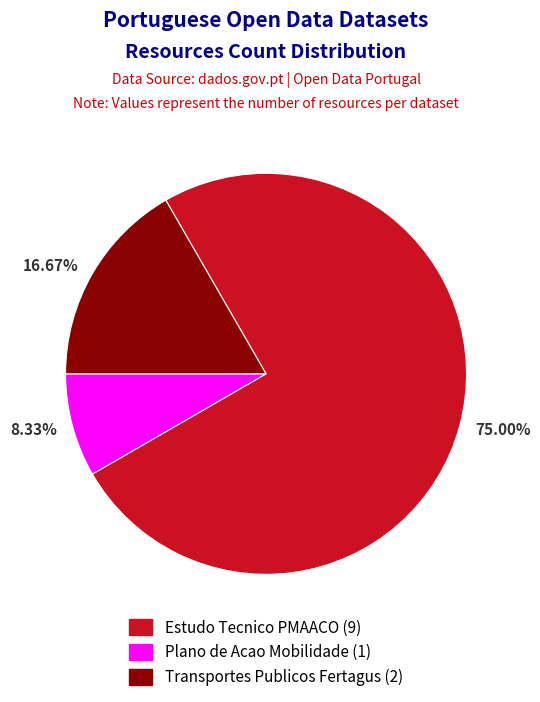

To the nearest percent, what is the average slice percentage?

33%